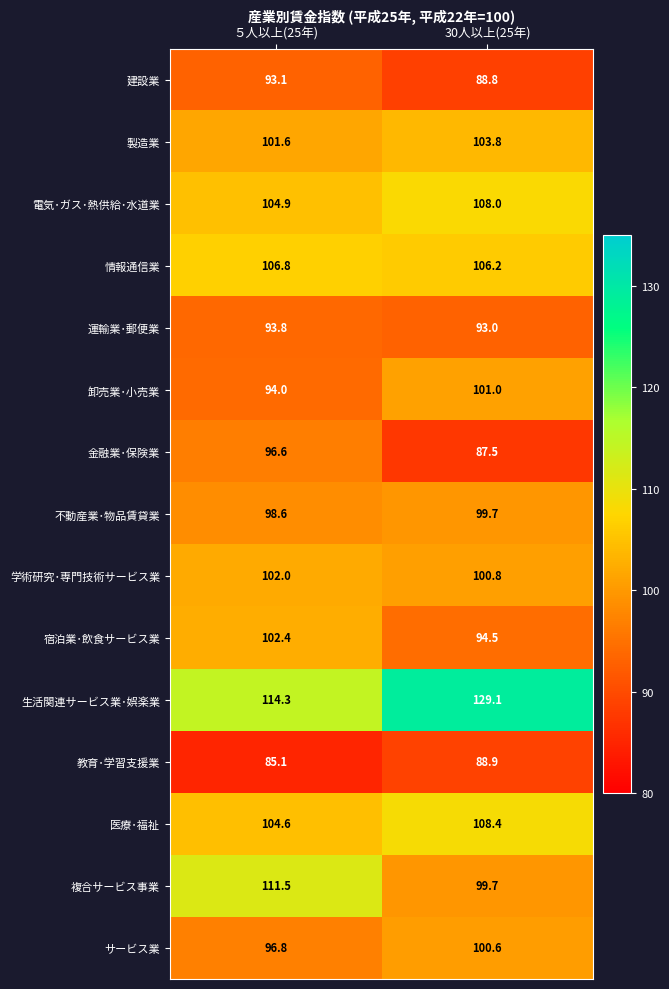

How many distinct data groups are displayed?

15